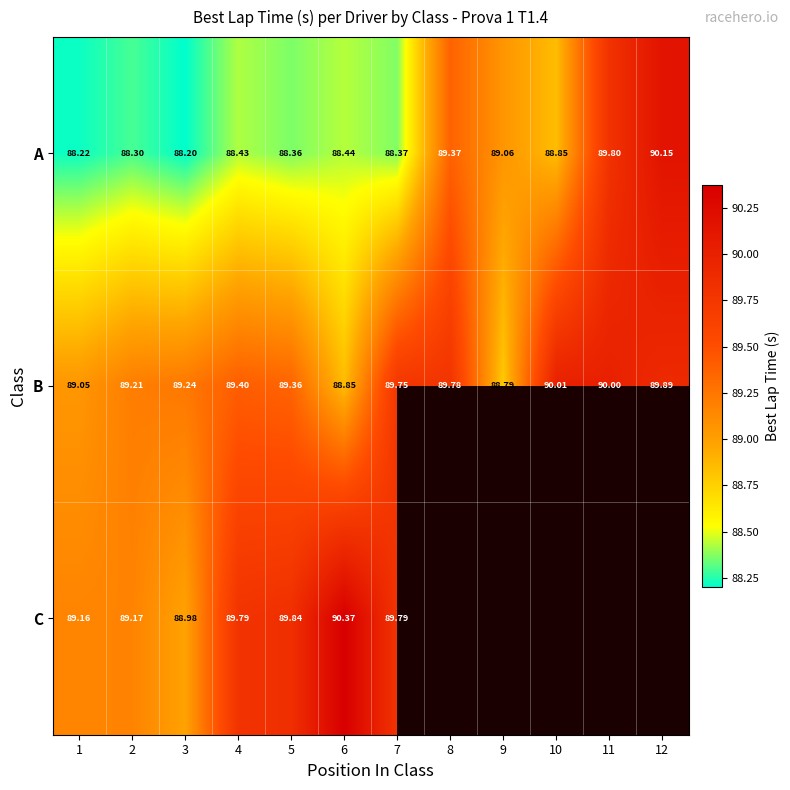

Between 1 and 7, which is larger?

7